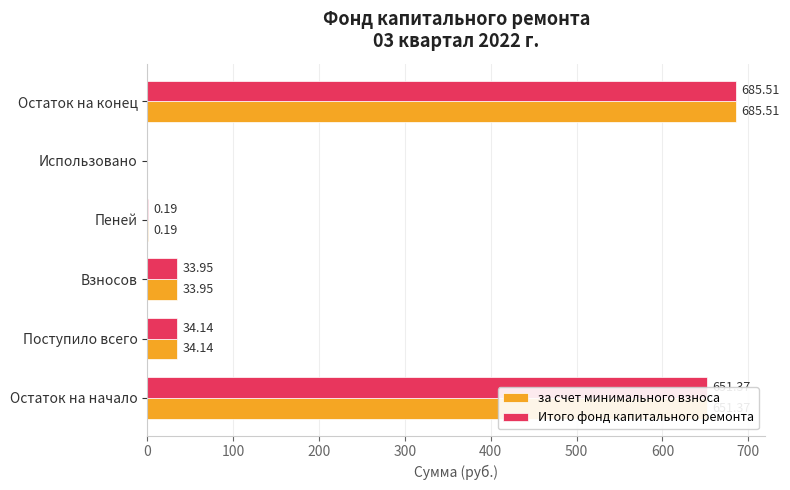

How many data points in Итого фонд капитального ремонта are above 34?

3